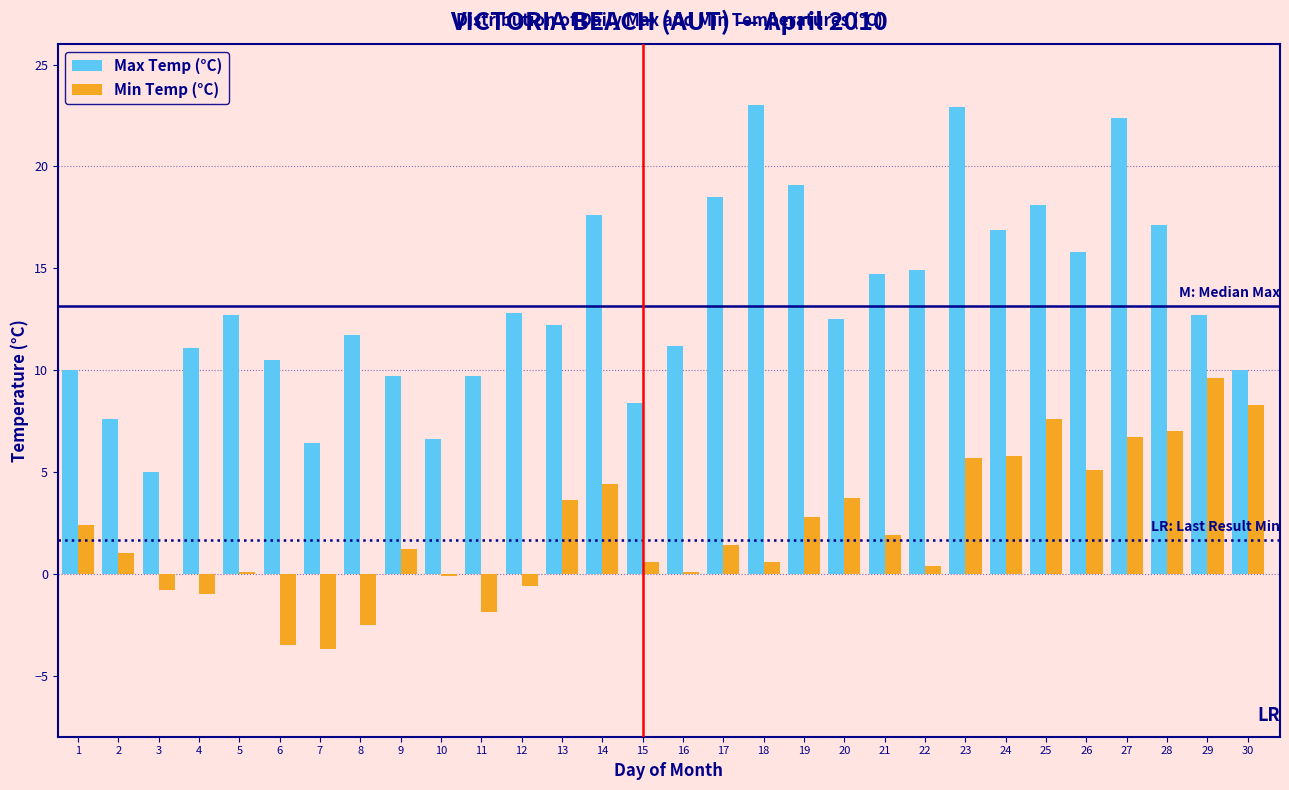

What is the sum of all Min Temp (°C) values?

65.9